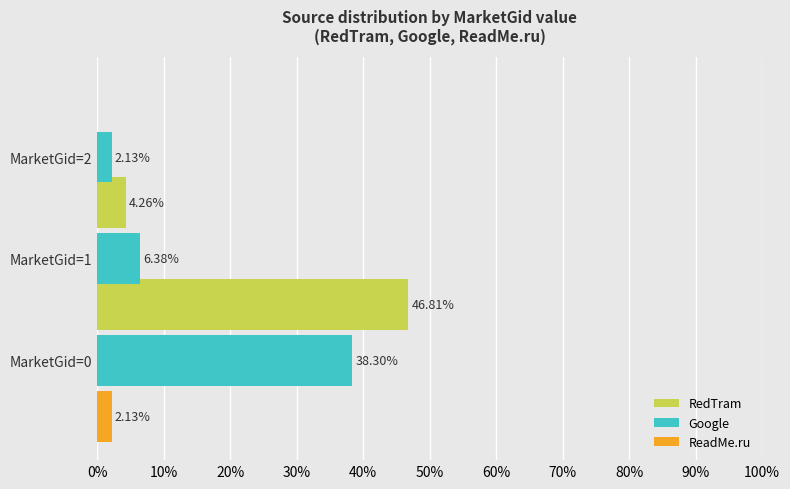

What position from the left is 10%?

2